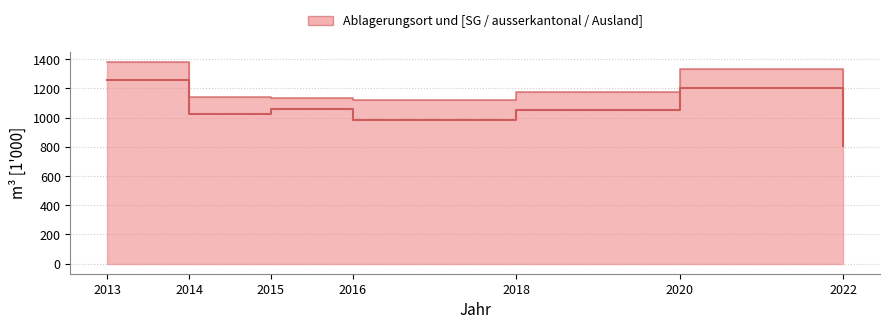

At which category does the data reach its first local peak?

2015